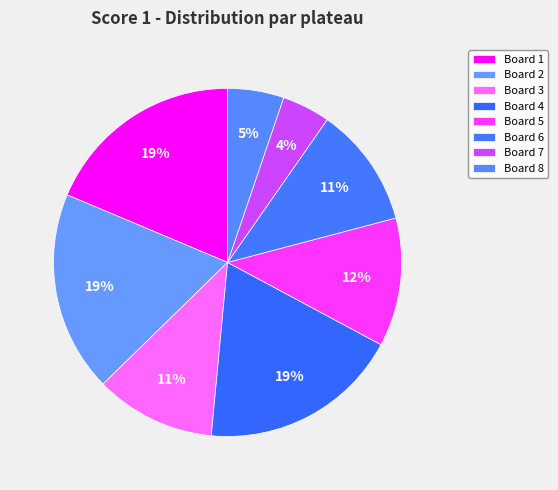

What percentage is the Board 8 slice, to the nearest percent?

5%